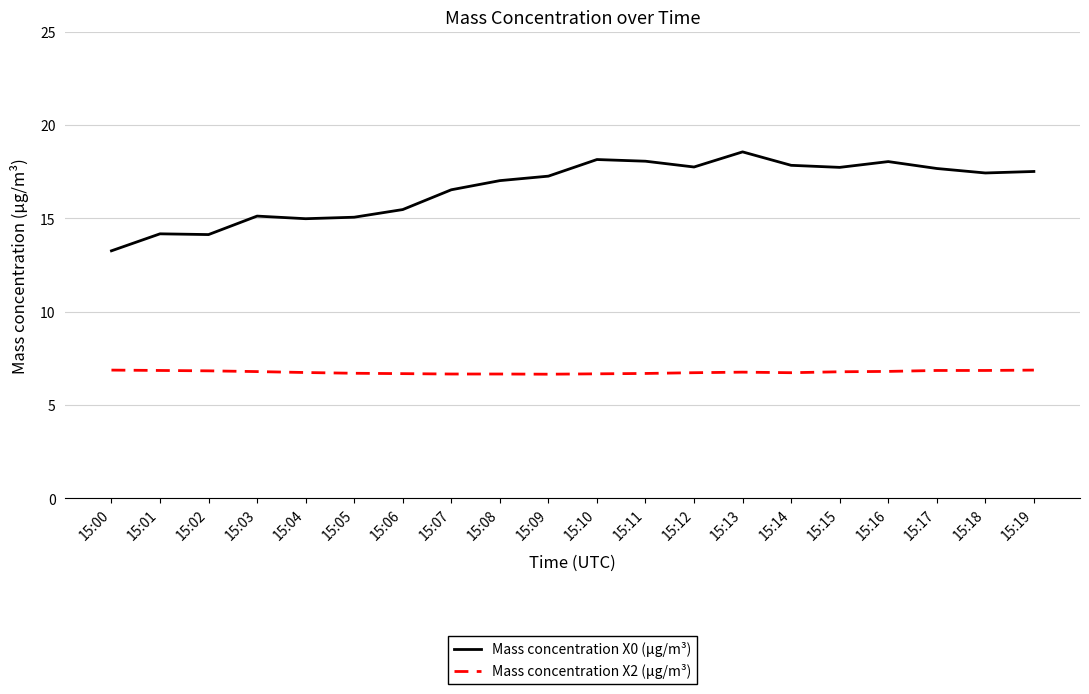

What is the sum of the Mass concentration X0 (μg/m³) values at 15:12 and 15:08?

34.8